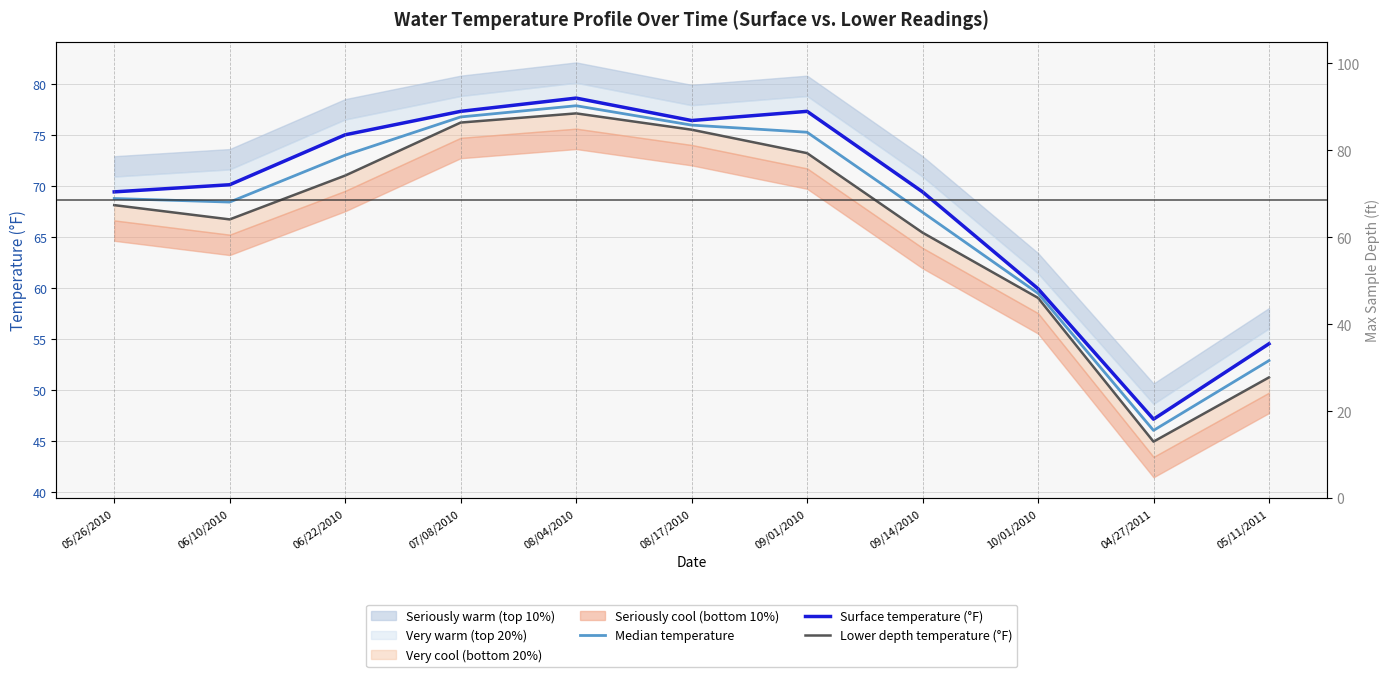

In Surface temperature (°F), how many points are higher than both neighbors (excluding endpoints)?

2